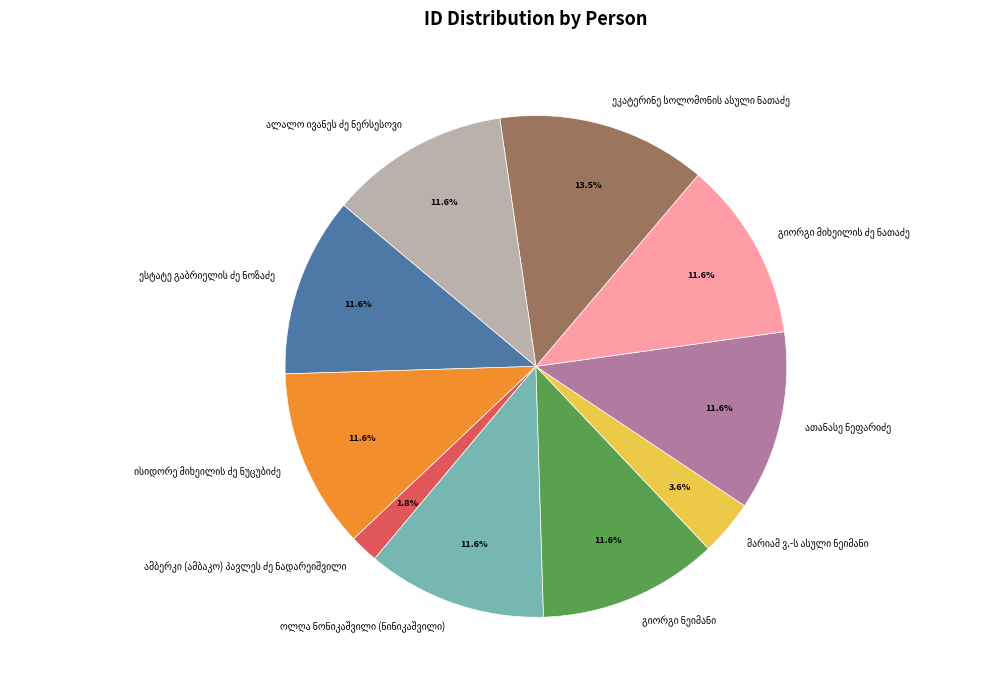

Is there any slice that represents more than half of the pie?

No